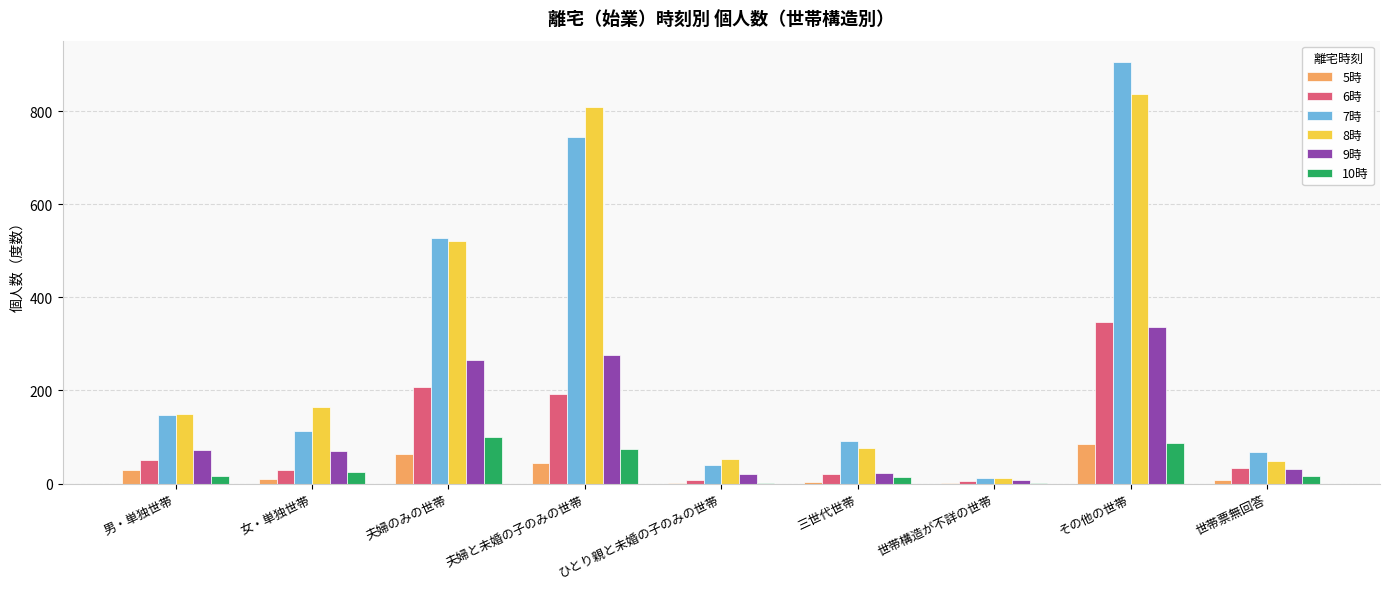

At which category is the sum across all series the highest?

その他の世帯